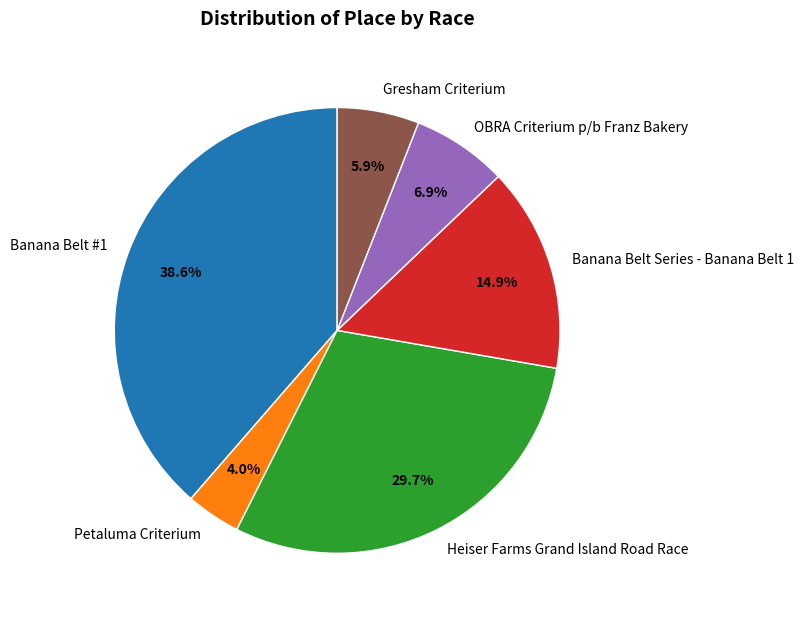

Combined, do Gresham Criterium and Petaluma Criterium account for over 50%?

No